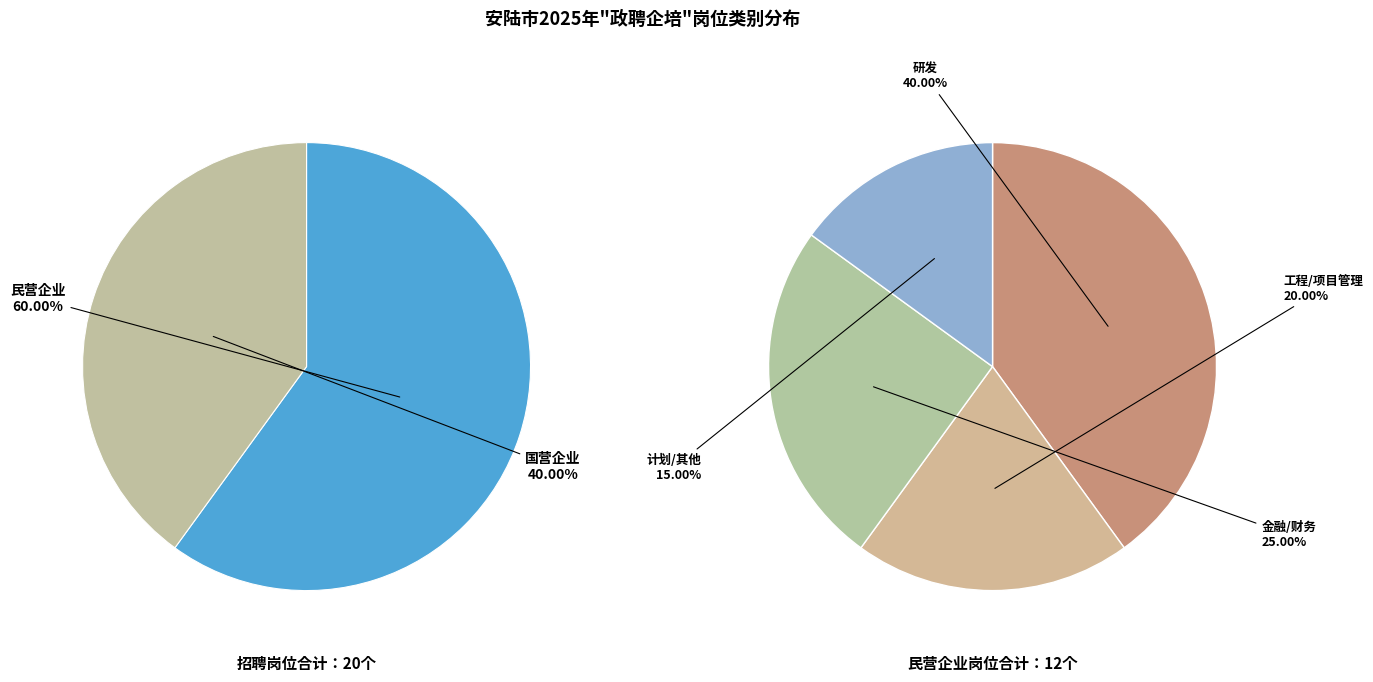

What percentage is NOT represented by 国营企业?

60.0%